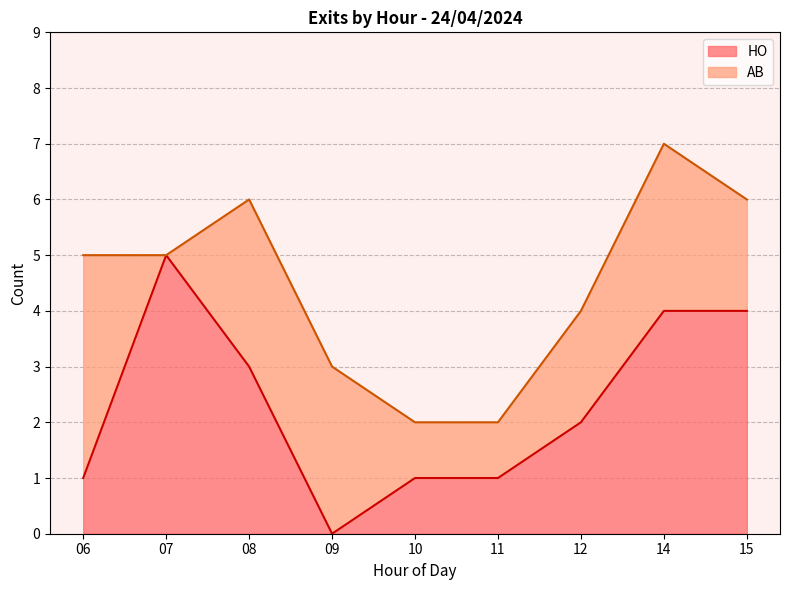

Does the chart display data point markers on the line(s)?

No